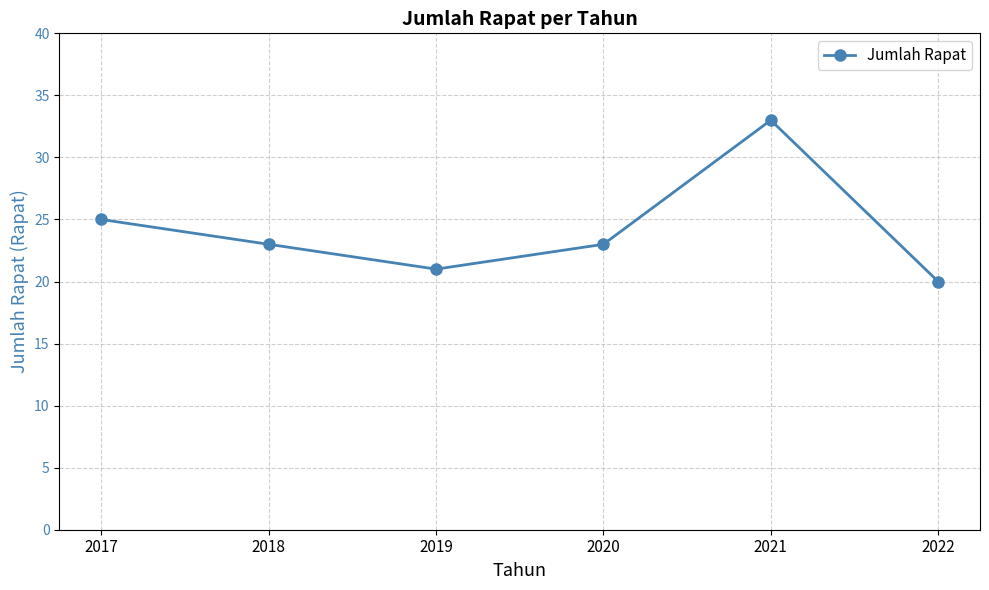

Where does the data first go above 23?

2017